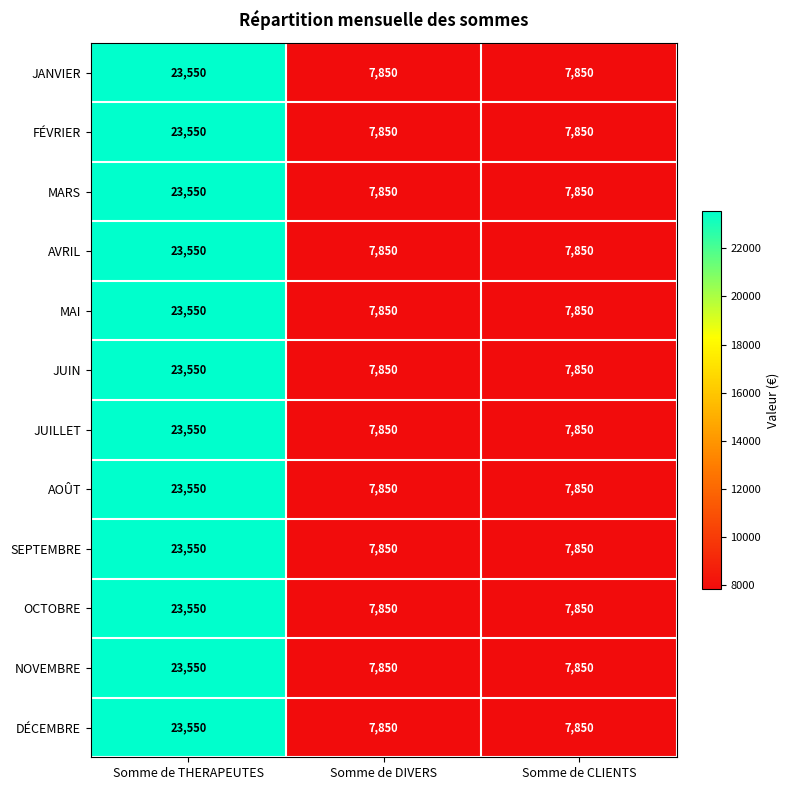

Count the AVRIL values in the range 7850 to 23550.

3